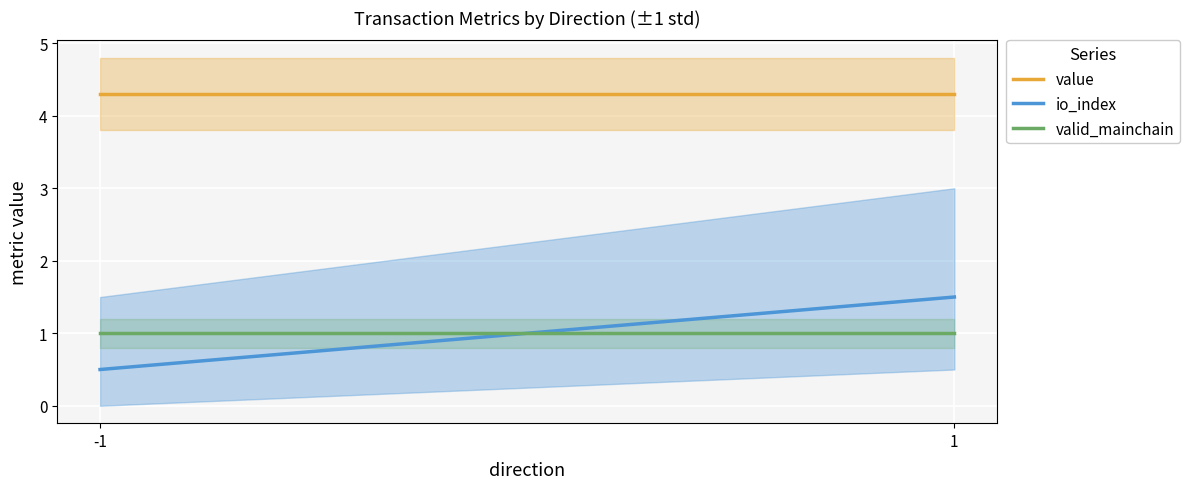

What is the value of the io_index point at the 2nd from the left?

1.5